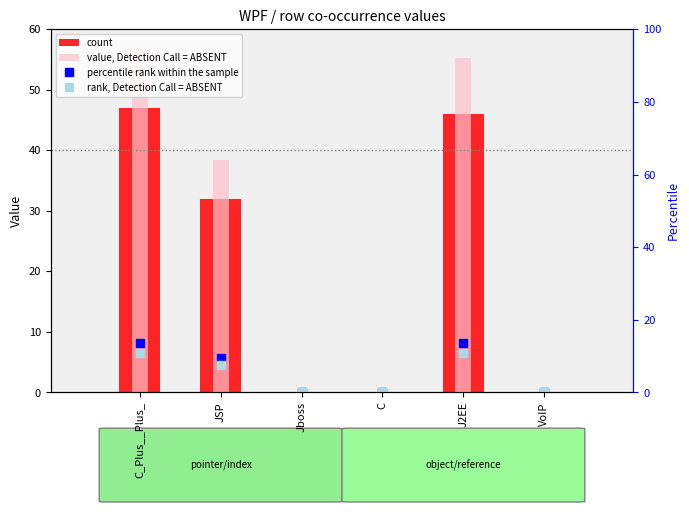

Which series has the largest total across all categories?

value, Detection Call = ABSENT